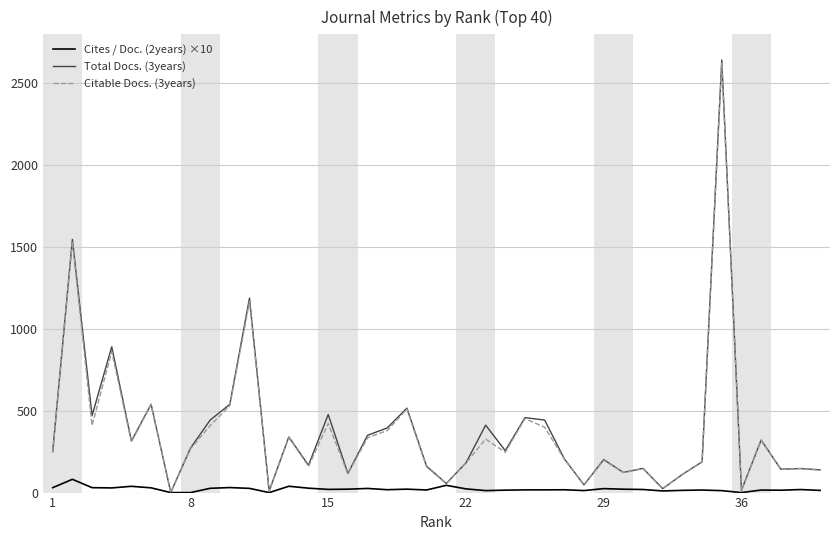

What is the highest value of the Citable Docs. (3years) series?

2624.0